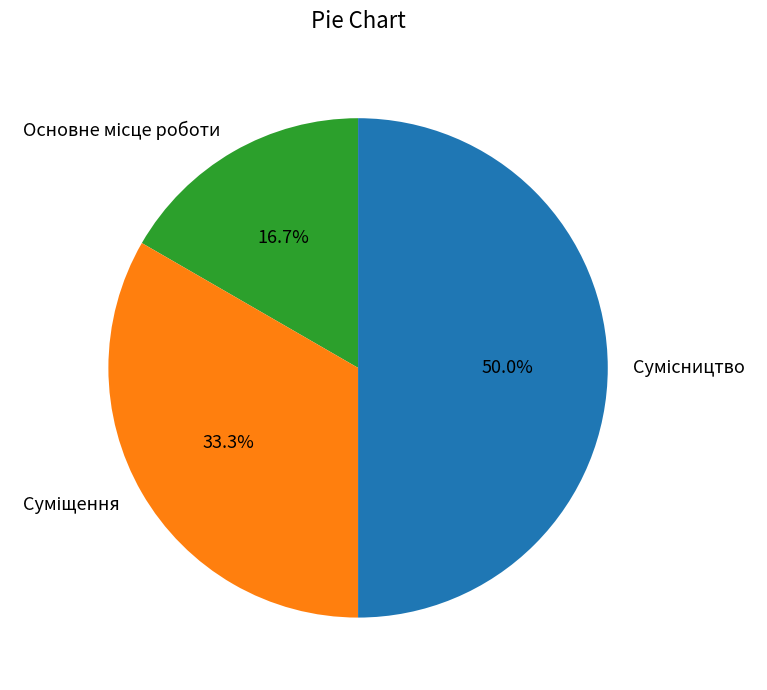

How many slices are in this pie chart?

3